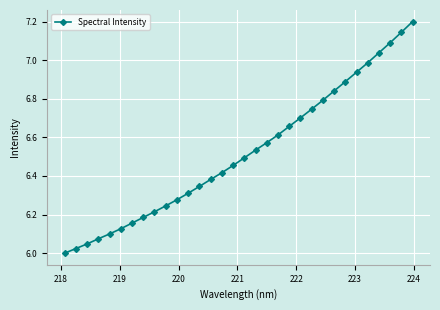

What is the greatest value displayed?

7.2